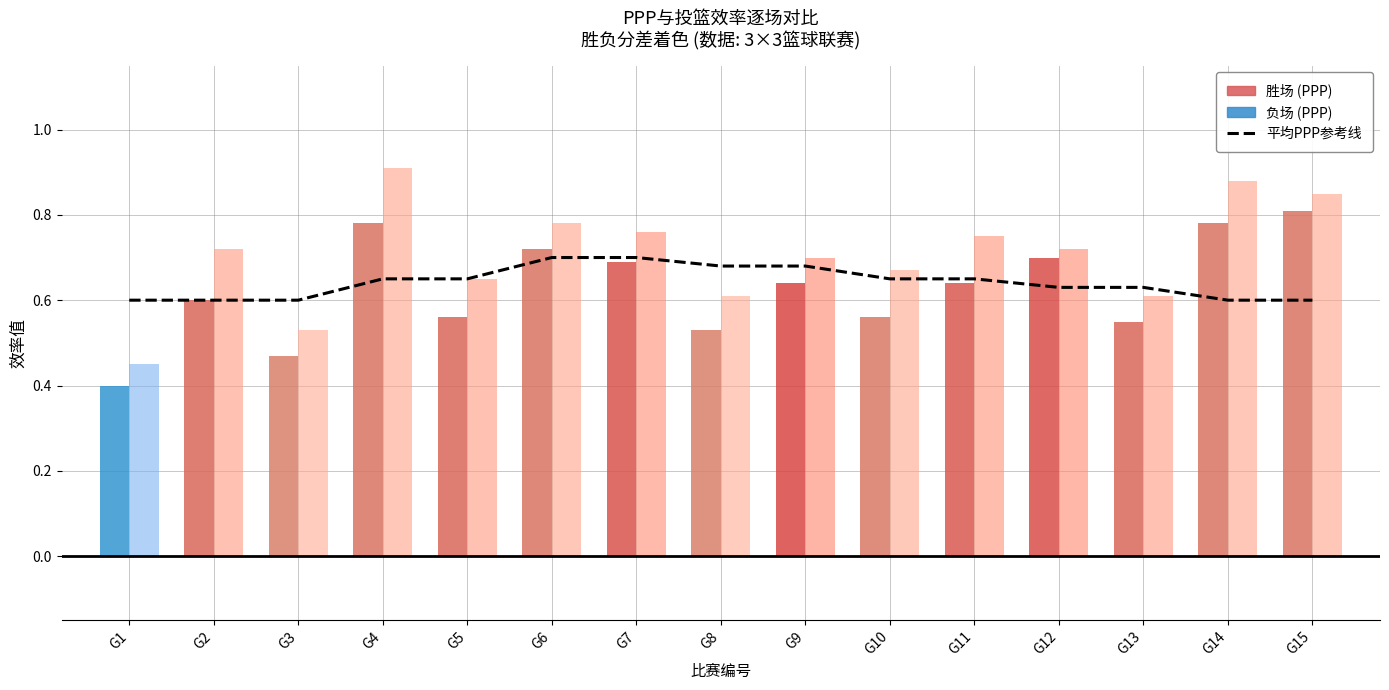

What is the total value across all series at G12?

2.0